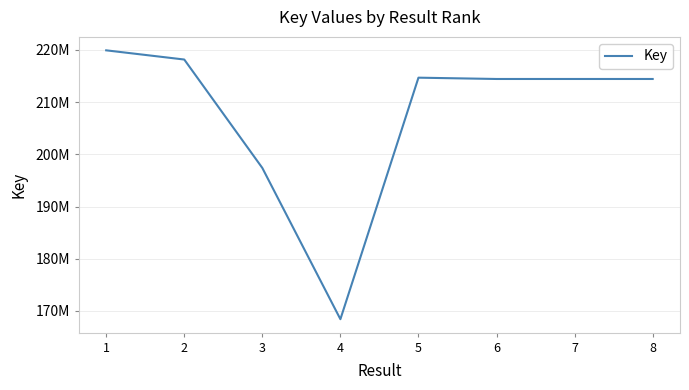

Does the chart have visible grid lines?

Yes